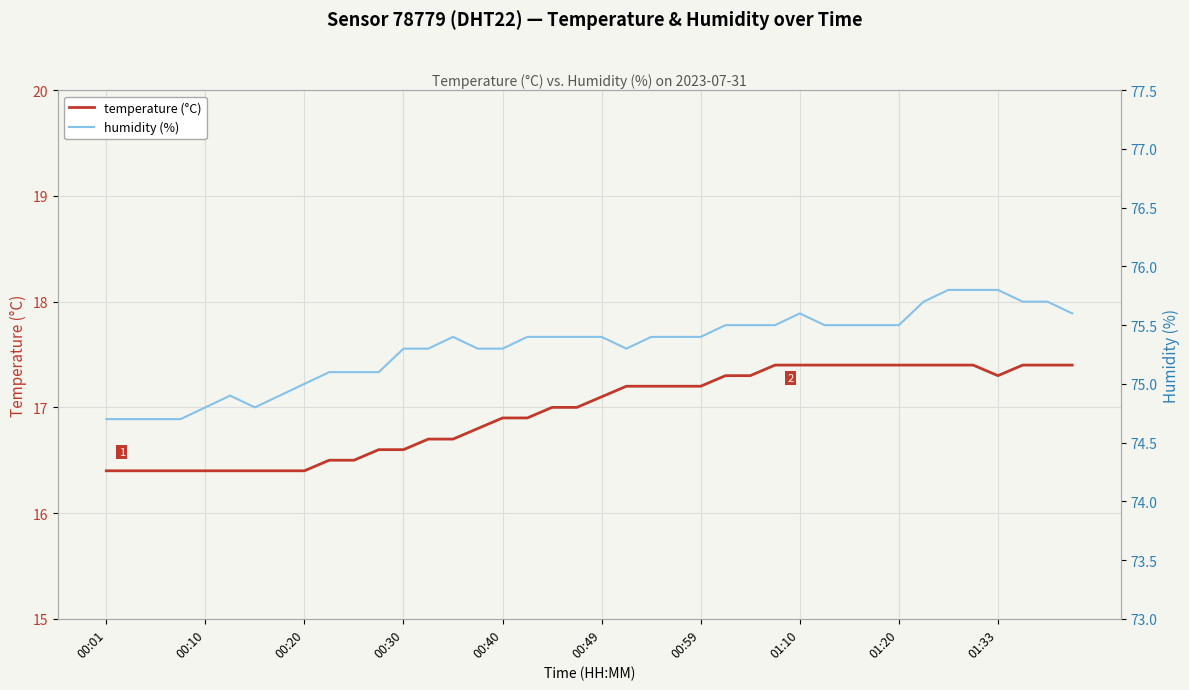

Which series has the largest range (max minus min)?

humidity (%)